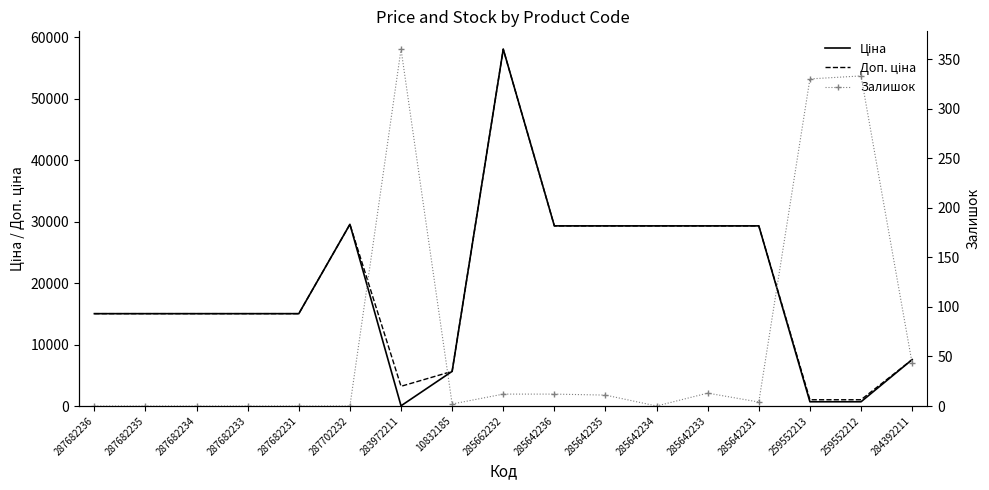

At how many categories does at least one series exceed 1115?

15